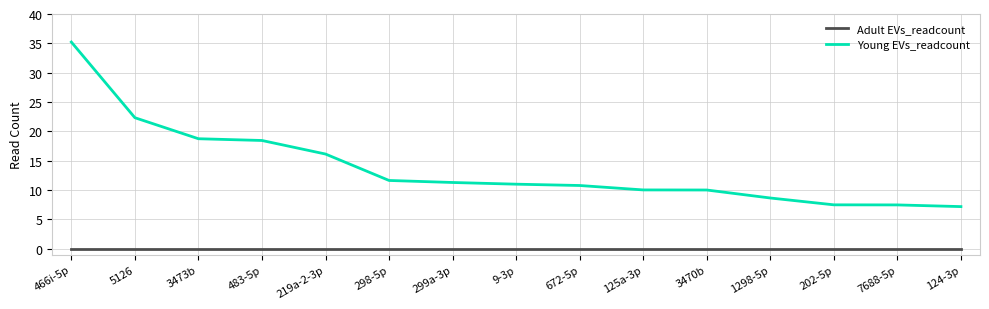

Is the value of Adult EVs_readcount at 299a-3p greater than the value of Young EVs_readcount at 466i-5p?

No